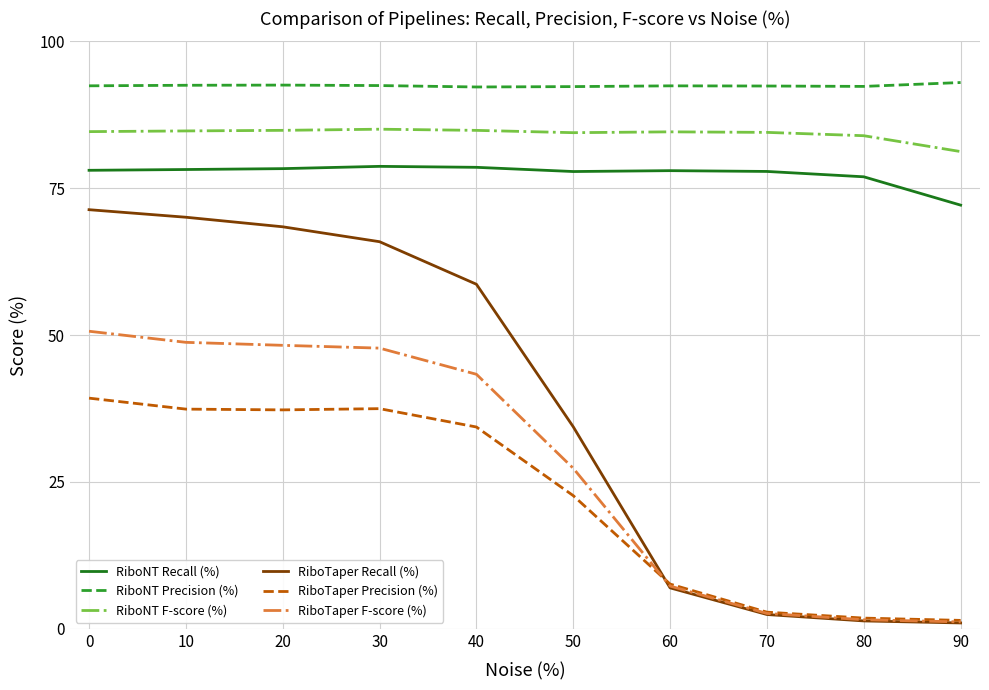

Which series has the largest range (max minus min)?

RiboTaper Recall (%)